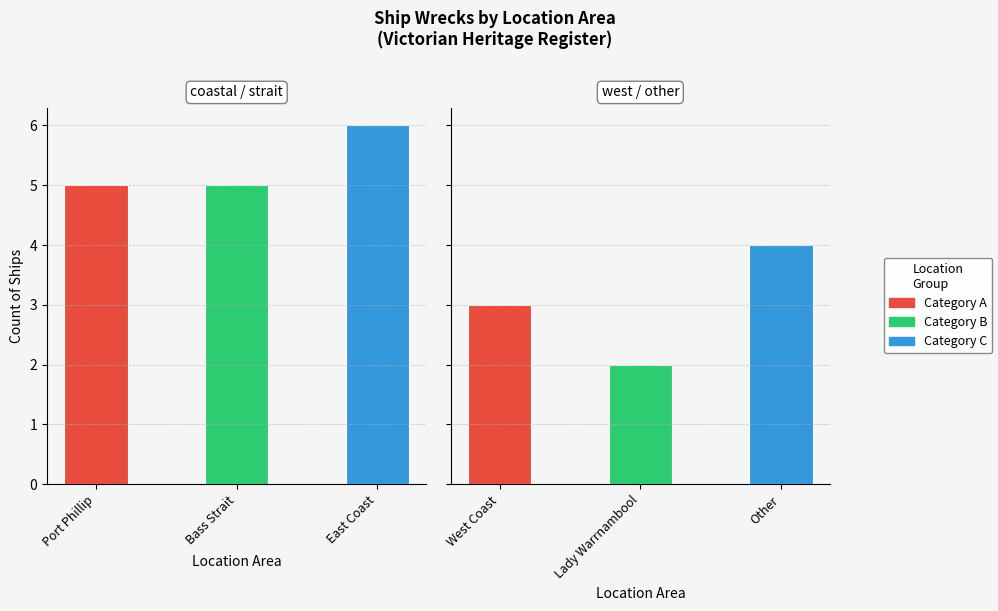

Read the value at Other.

4